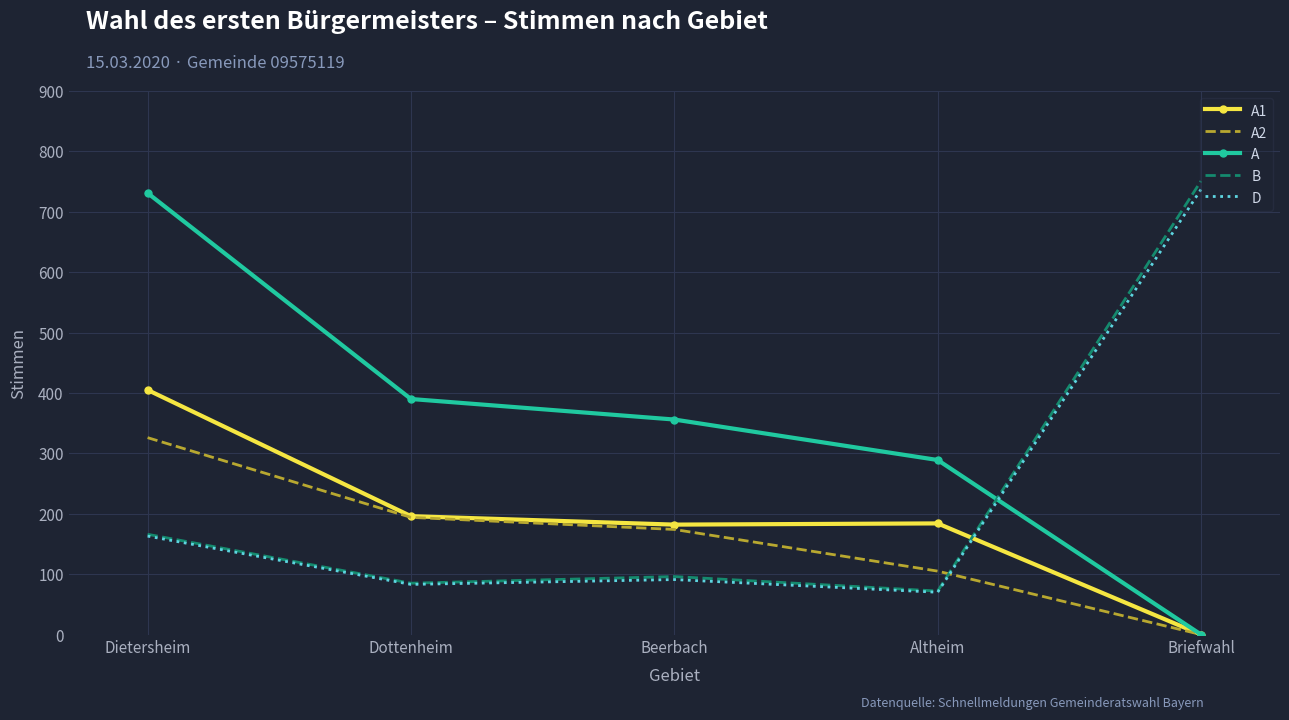

True or false: A has more than 1 interior local peaks.

False